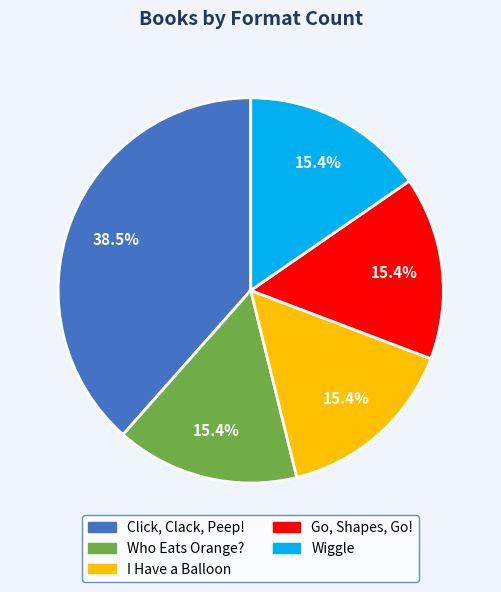

What is the largest slice in the pie chart?

Click, Clack, Peep!